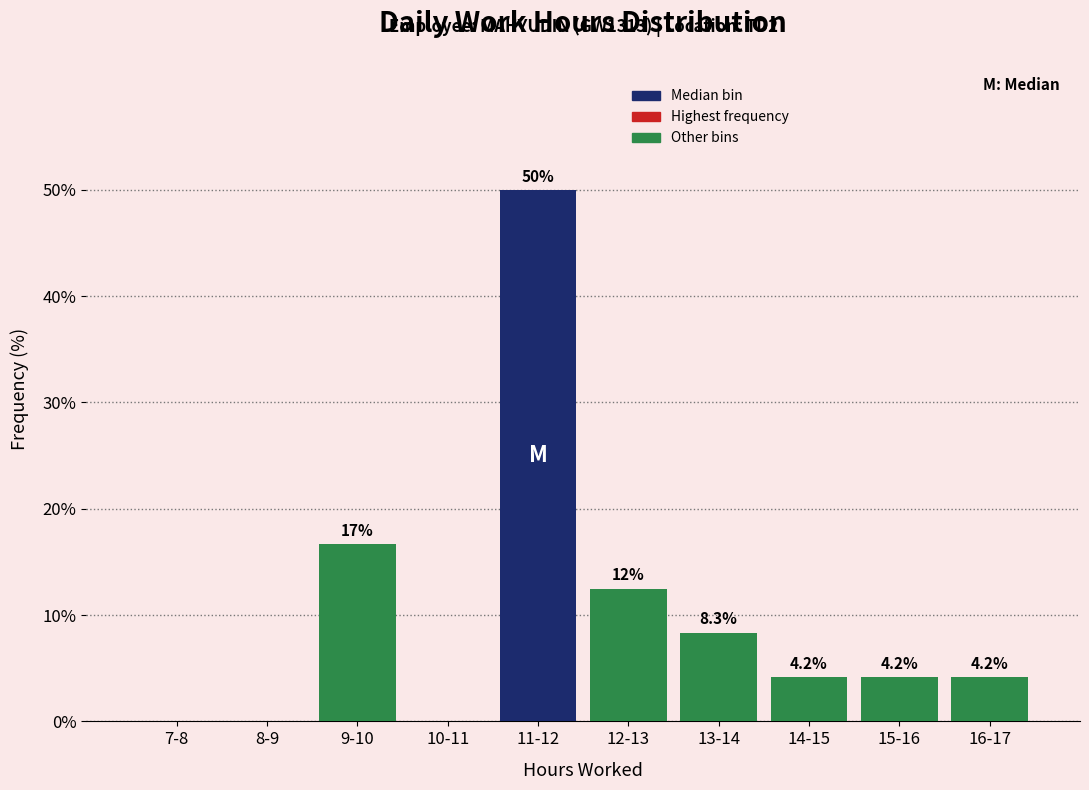

Reading right to left, what are all the values shown in this chart?

16-17=4.2	15-16=4.2	14-15=4.2	13-14=8.3	12-13=12.5	11-12=50.0	10-11=0.0	9-10=16.7	8-9=0.0	7-8=0.0